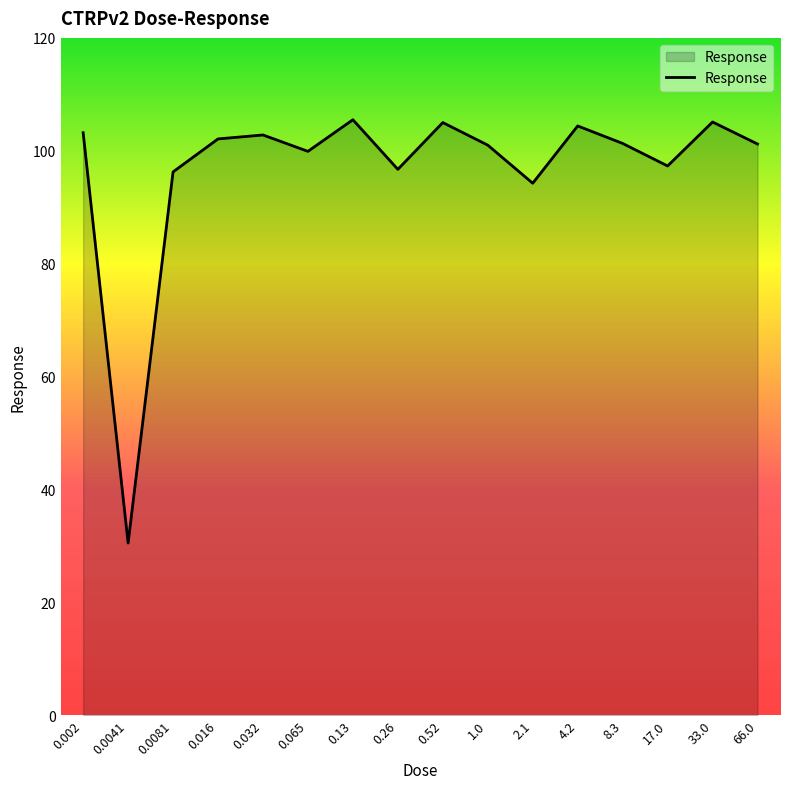

What is the smallest value displayed?

30.5